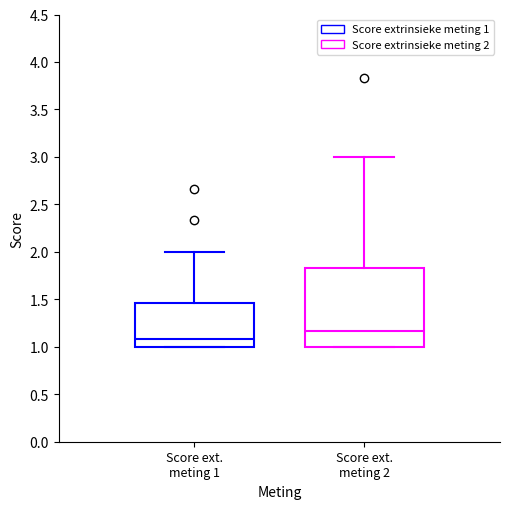

Where is the upper edge of the box for Score ext. meting 2 on the y-axis? The values are not printed on the chart, so give them approximately, as read against the axis.

1.85